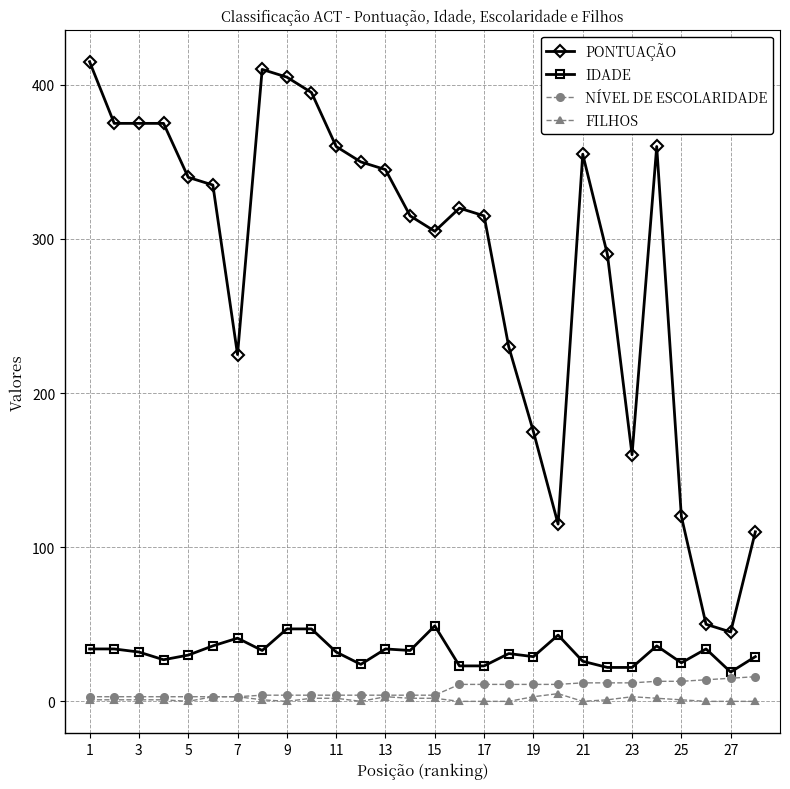

Which series has the largest range (max minus min)?

PONTUAÇÃO